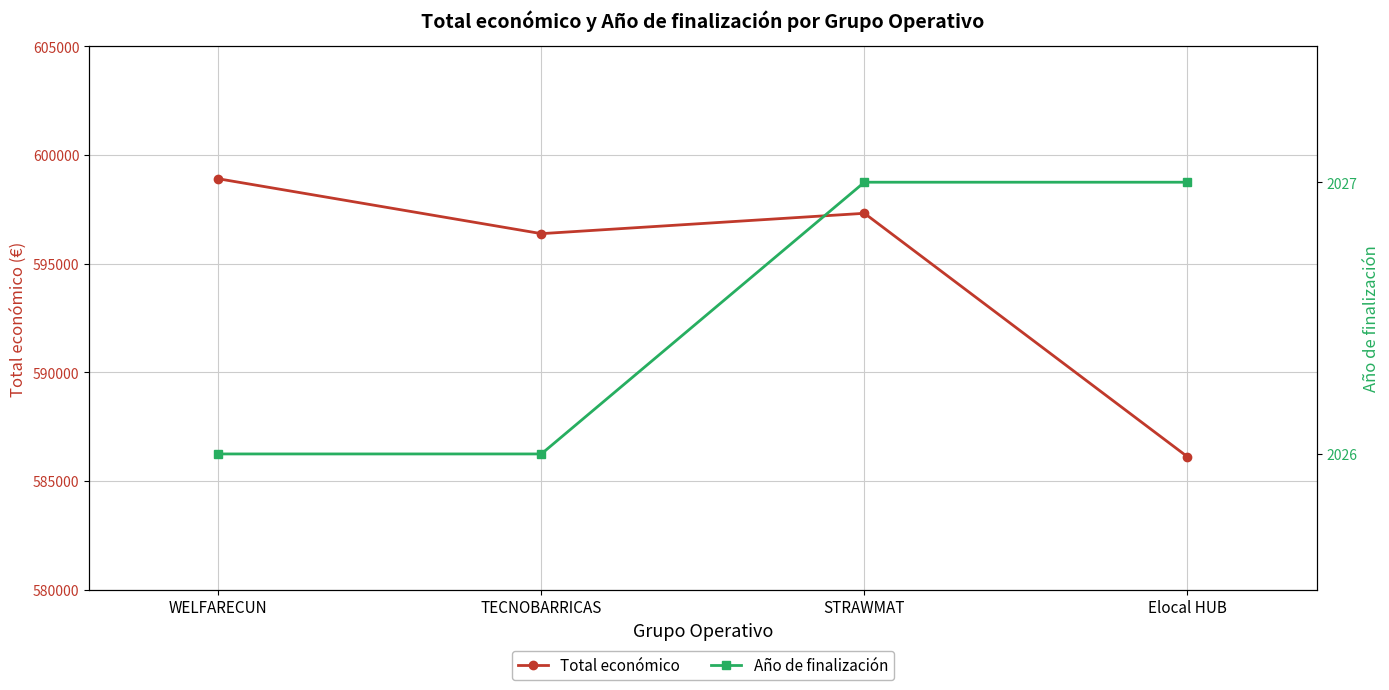

What is the difference between the Total económico values at WELFARECUN and TECNOBARRICAS?

2525